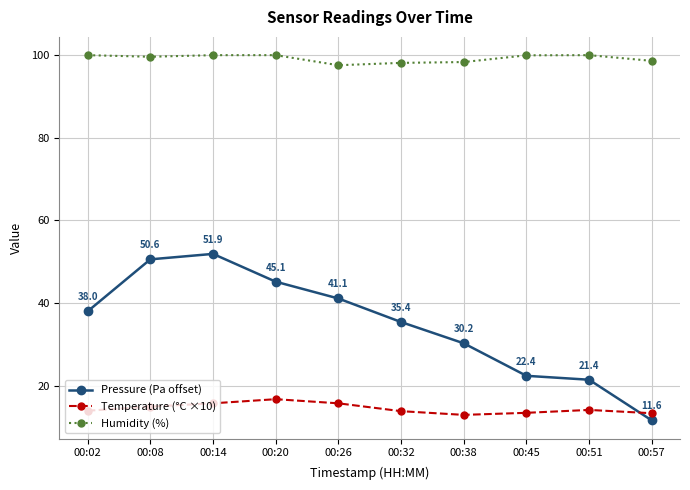

What is the difference between the maximum and minimum values in the Temperature (°C ×10) series?

3.8